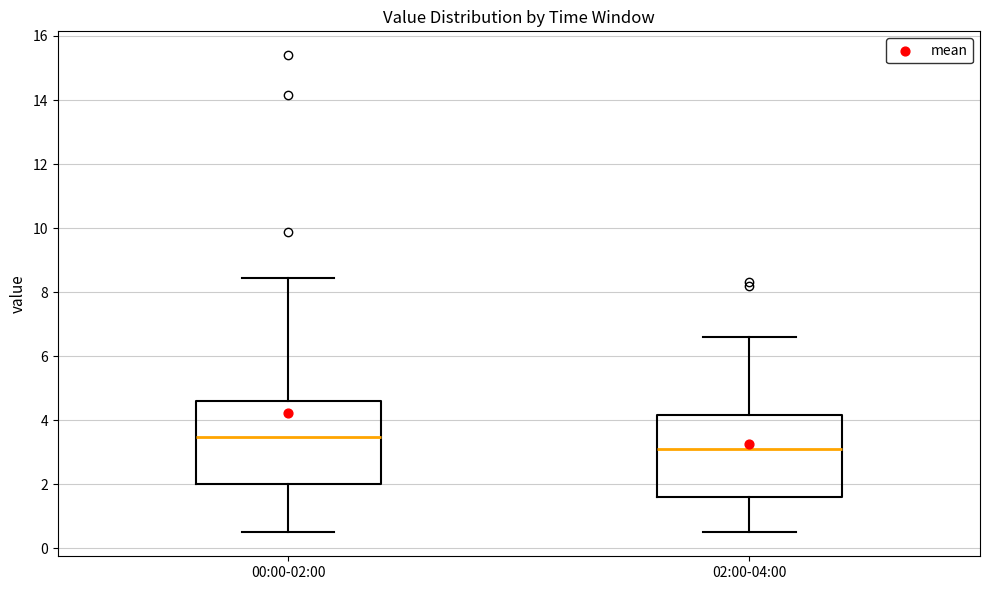

Which box has the lowest median line?

02:00-04:00